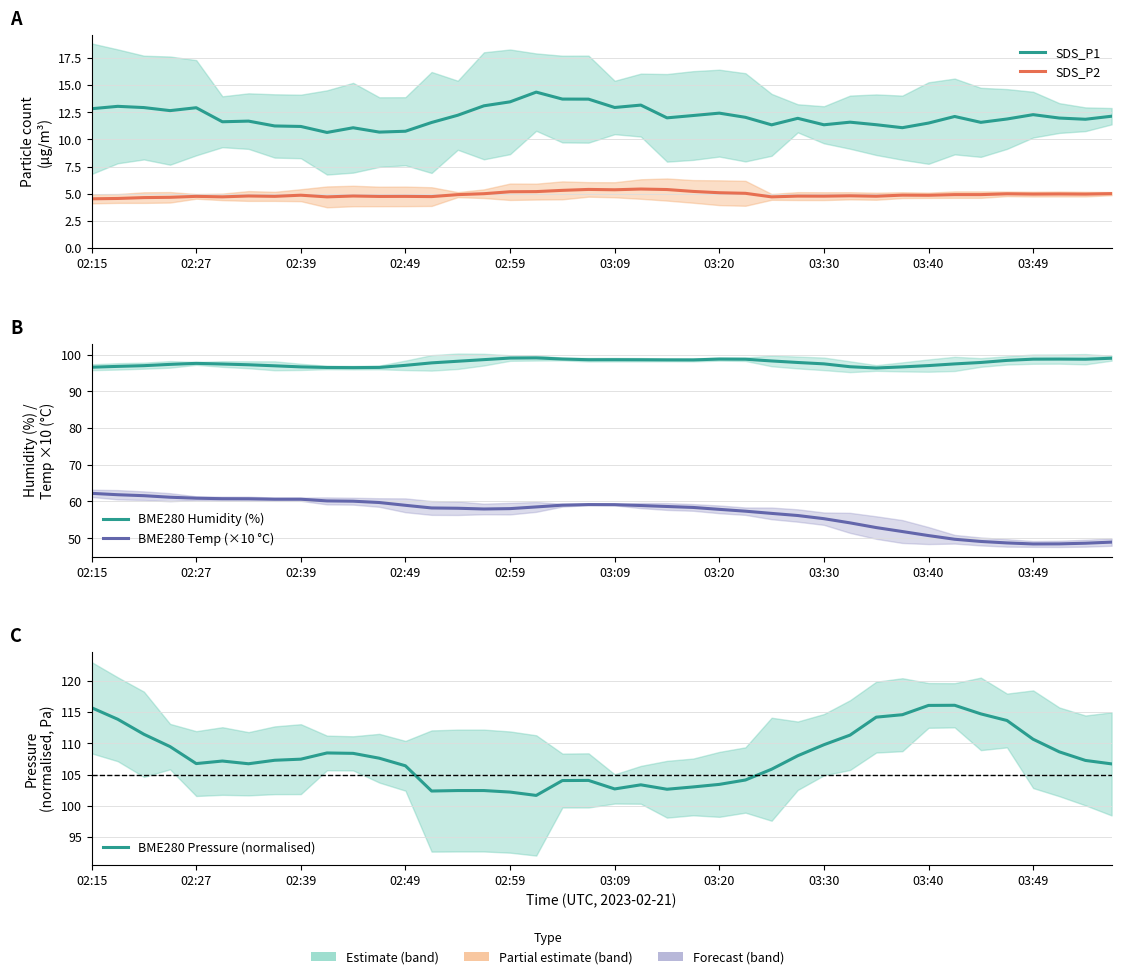

Rank the series at 13 from lowest to highest value.

SDS_P2, SDS_P1, BME280 Temp (×10 °C), BME280 Humidity (%), BME280 Pressure (normalised)